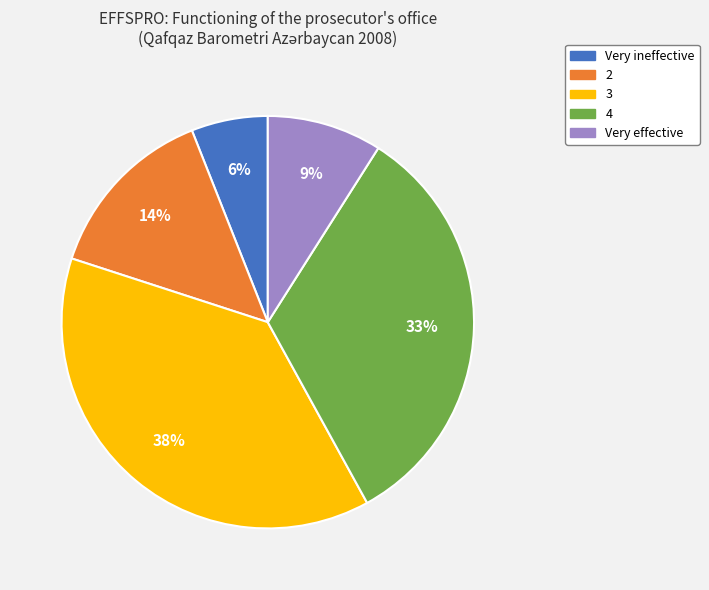

What is the ratio of the value at Very effective to the value at Very ineffective?

1.5